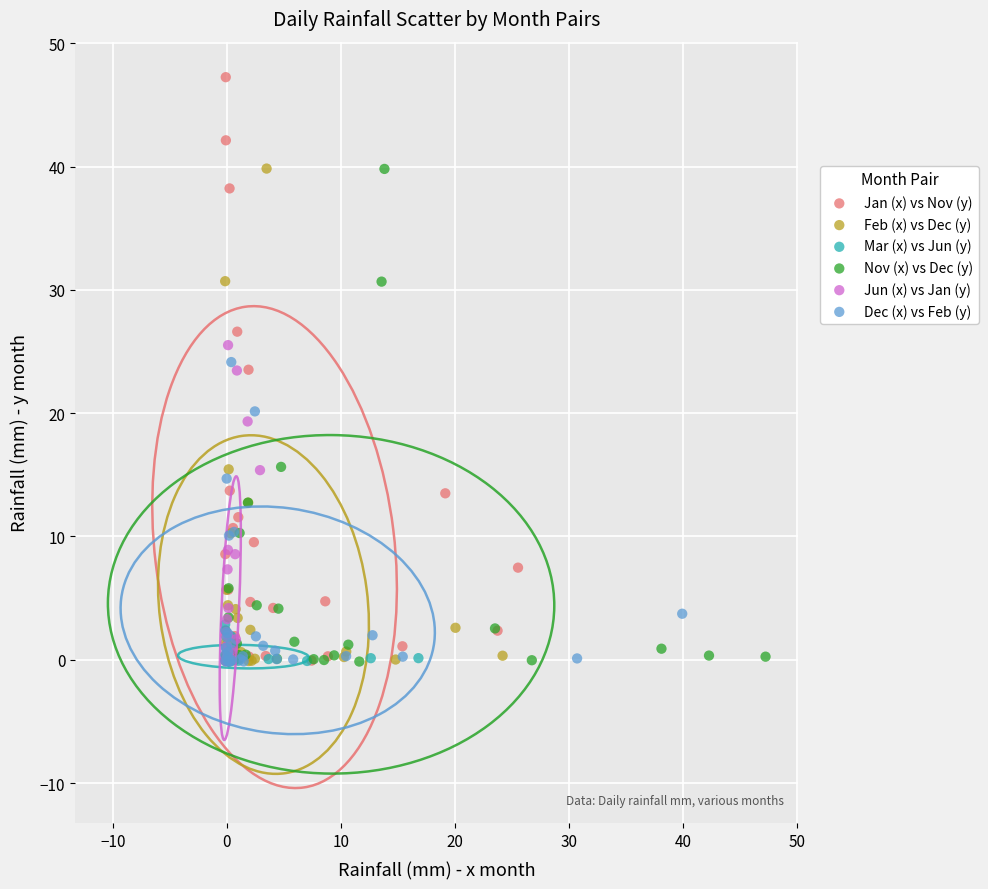

Which series has the largest Y range (max minus min)?

Jan (x) vs Nov (y)